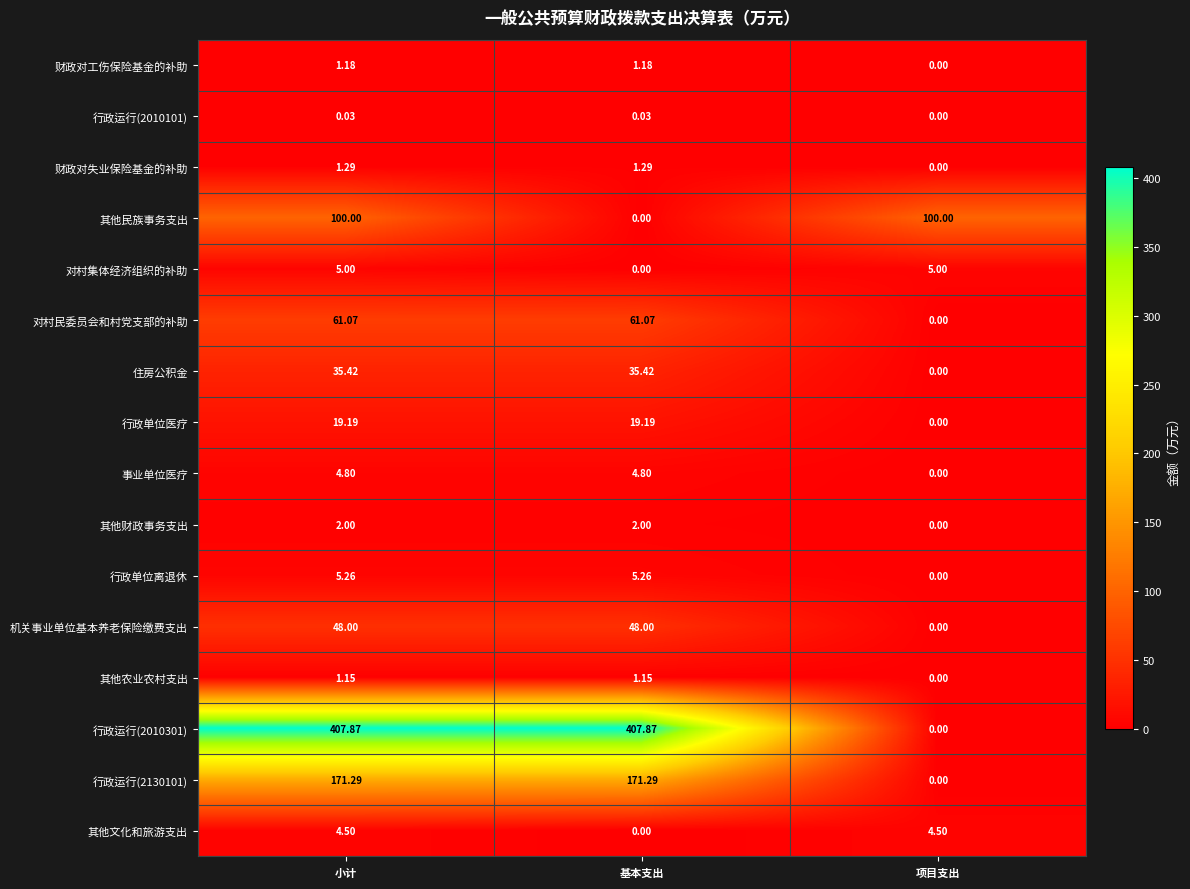

Which series has the widest spread of values?

行政运行(2010301)